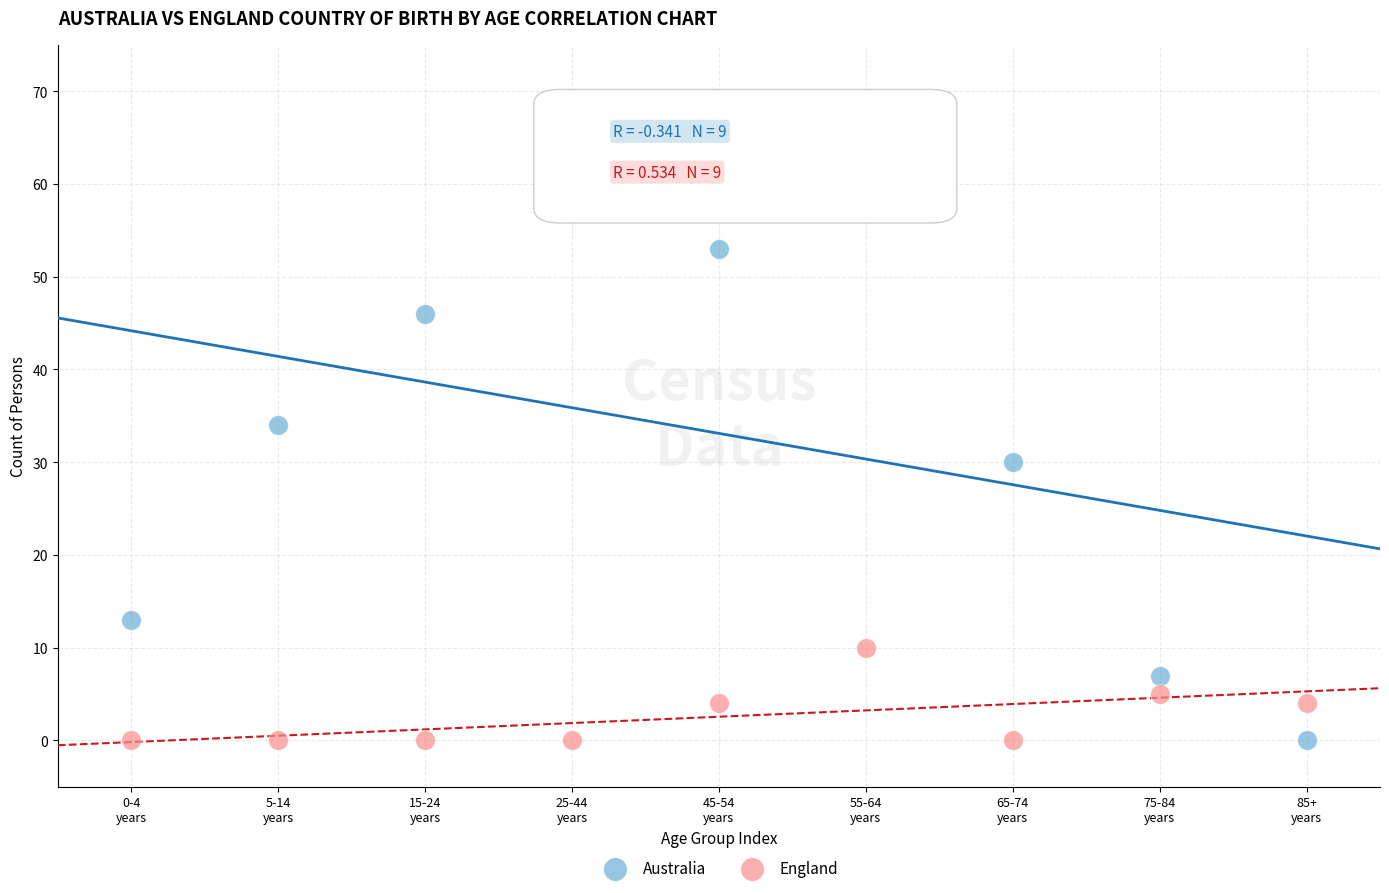

What are all the series names shown in the legend?

Australia, England